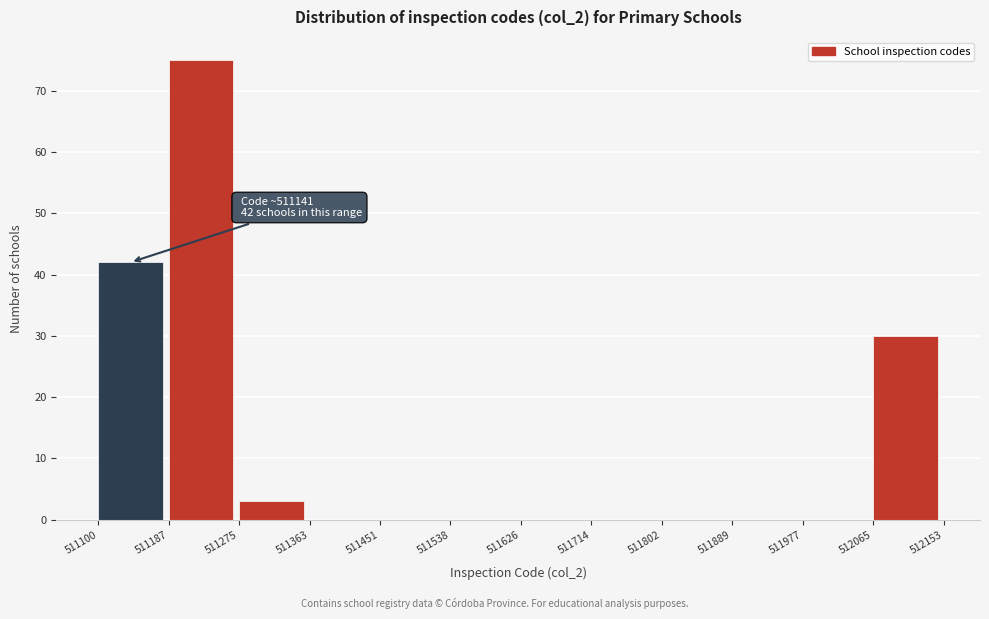

Over which range of the x-axis is the bar tallest?

511187 to 511275